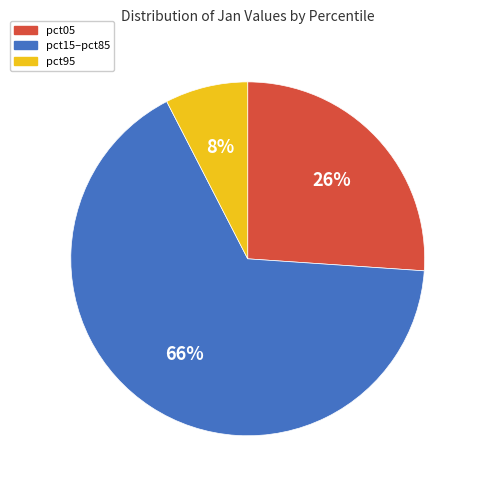

What percentage is the pct95 slice, to the nearest percent?

8%